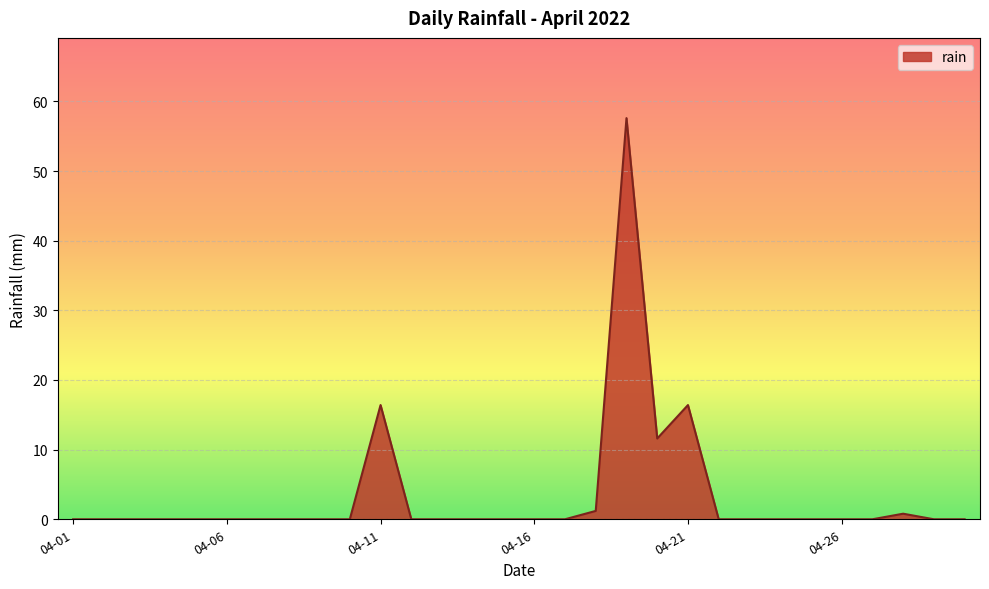

What is the difference between the maximum and minimum values?

57.6